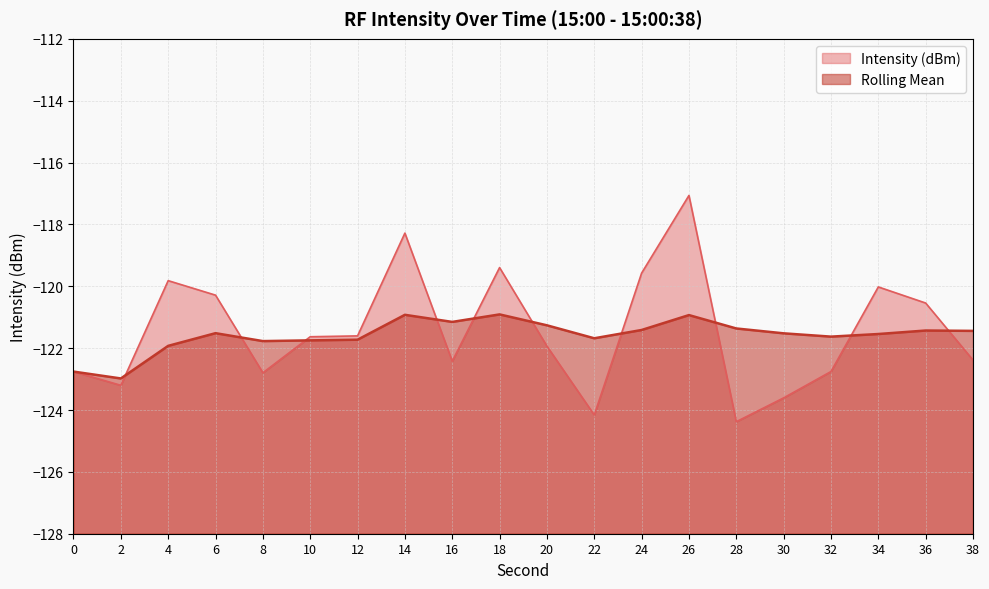

What is the approximate value of Intensity (dBm) at 24?

-119.6